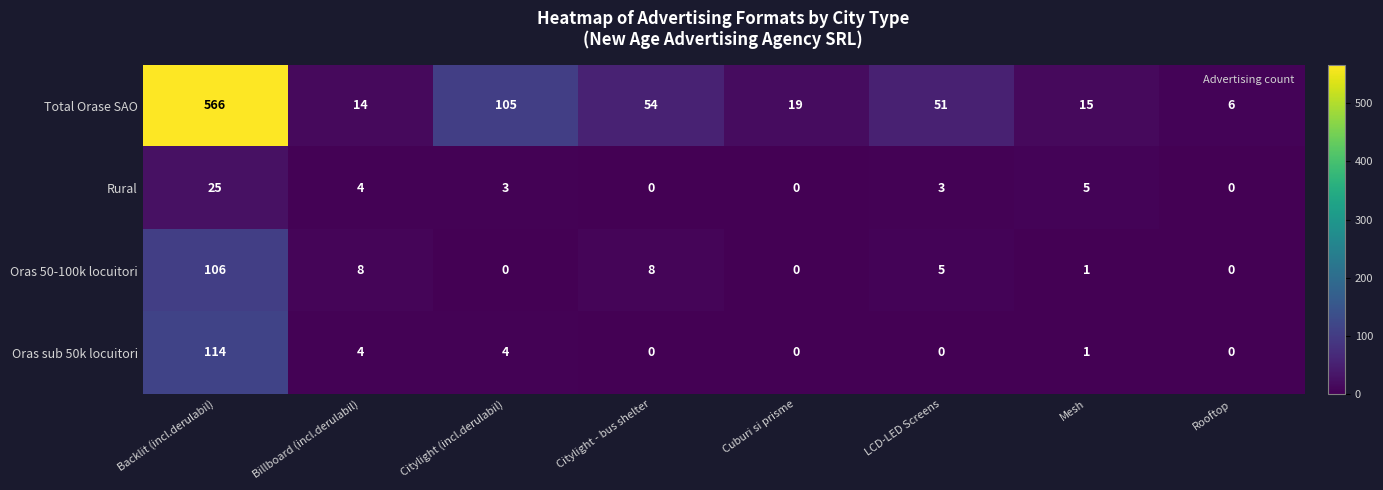

Rank the series by their maximum value, from lowest to highest.

Rural, Oras 50-100k locuitori, Oras sub 50k locuitori, Total Orase SAO